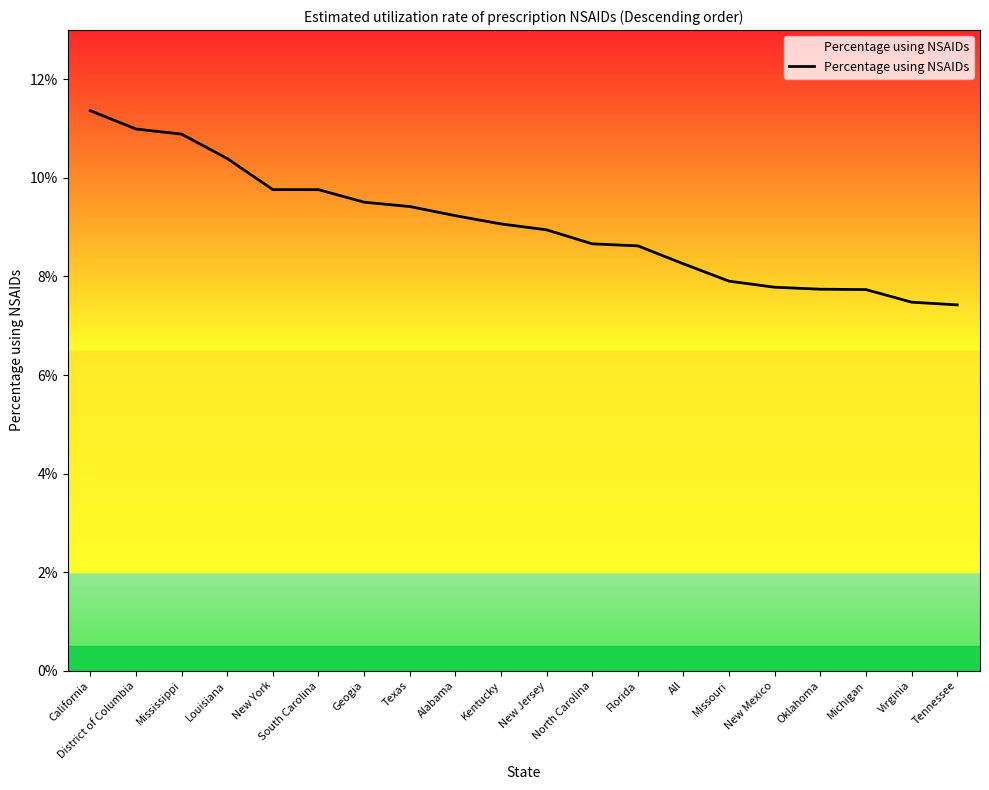

What is the greatest value displayed?

11.4